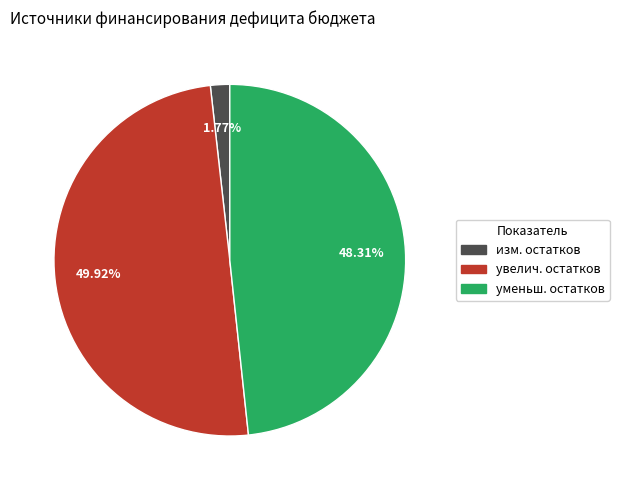

Approximately how many times larger is the value at увелич. остатков compared to изм. остатков?

28.2